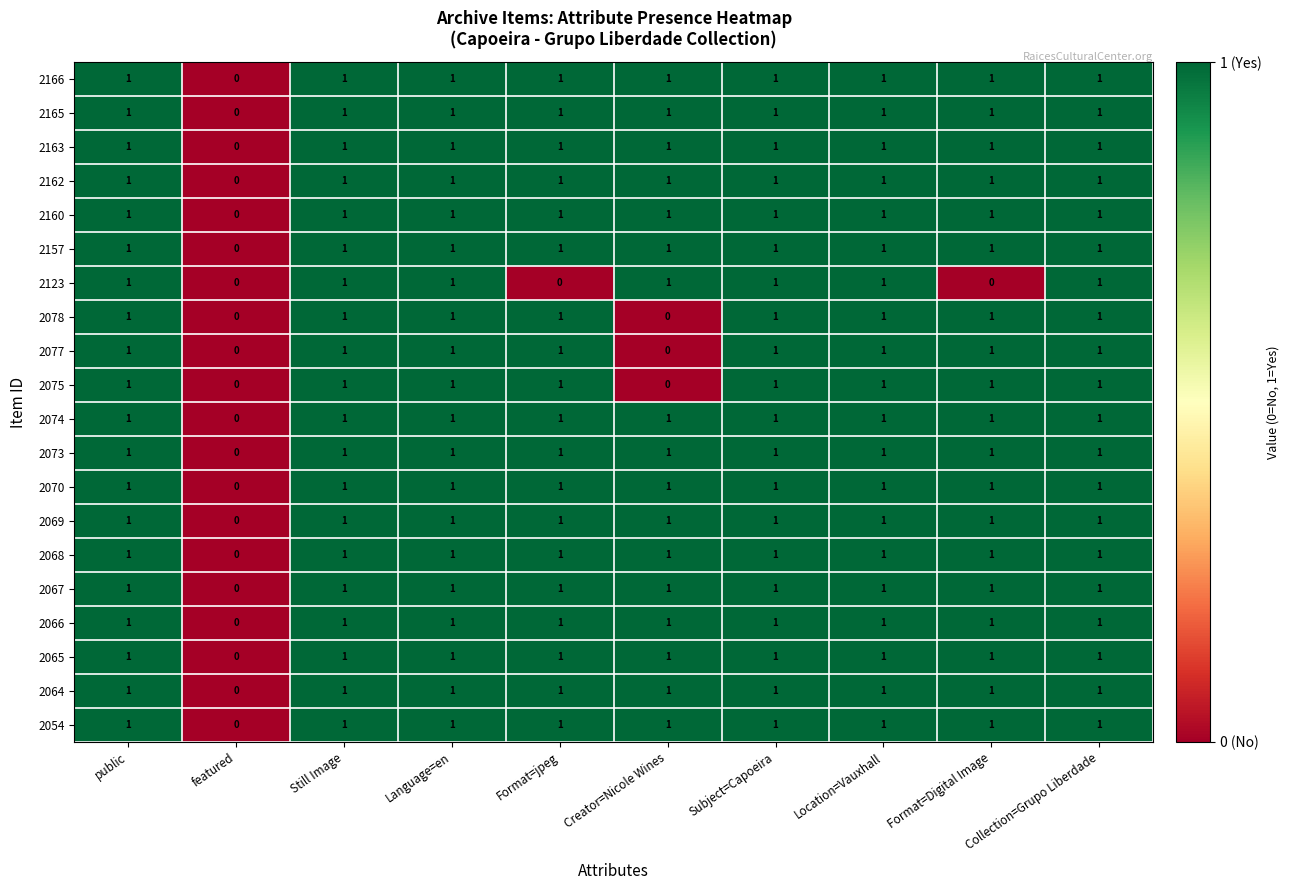

Is the value of 2077 at Collection=Grupo Liberdade greater than the value of 2075 at featured?

Yes